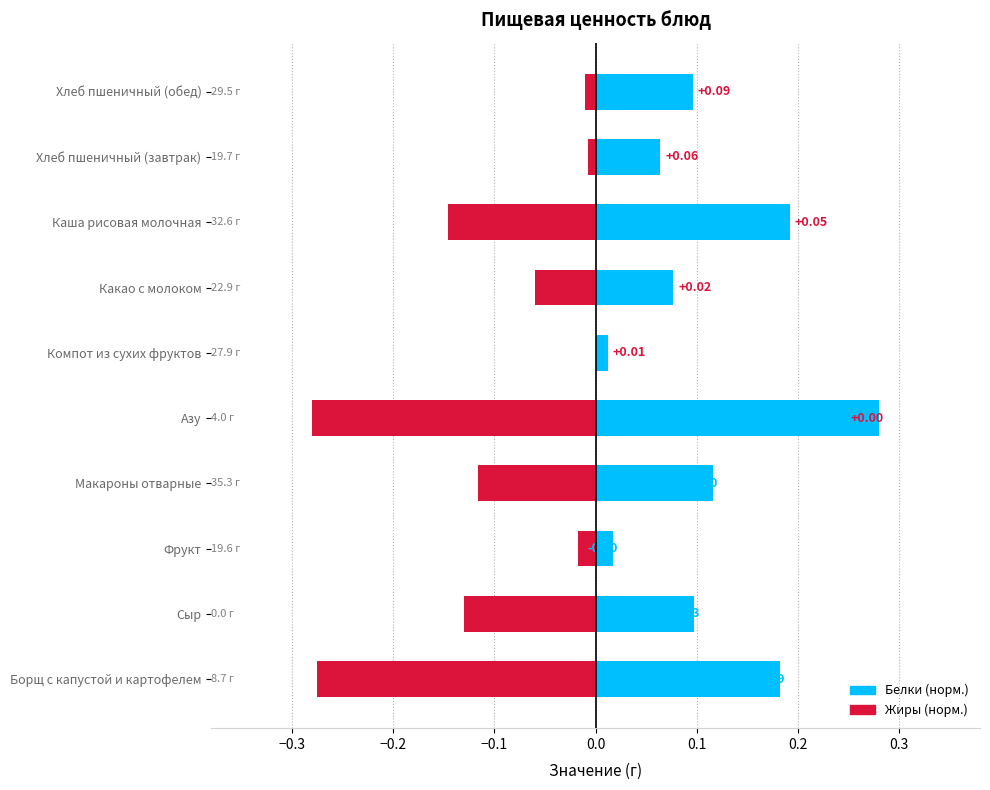

The Жиры series shows -0.1 at Какао с молоком. True or false?

False